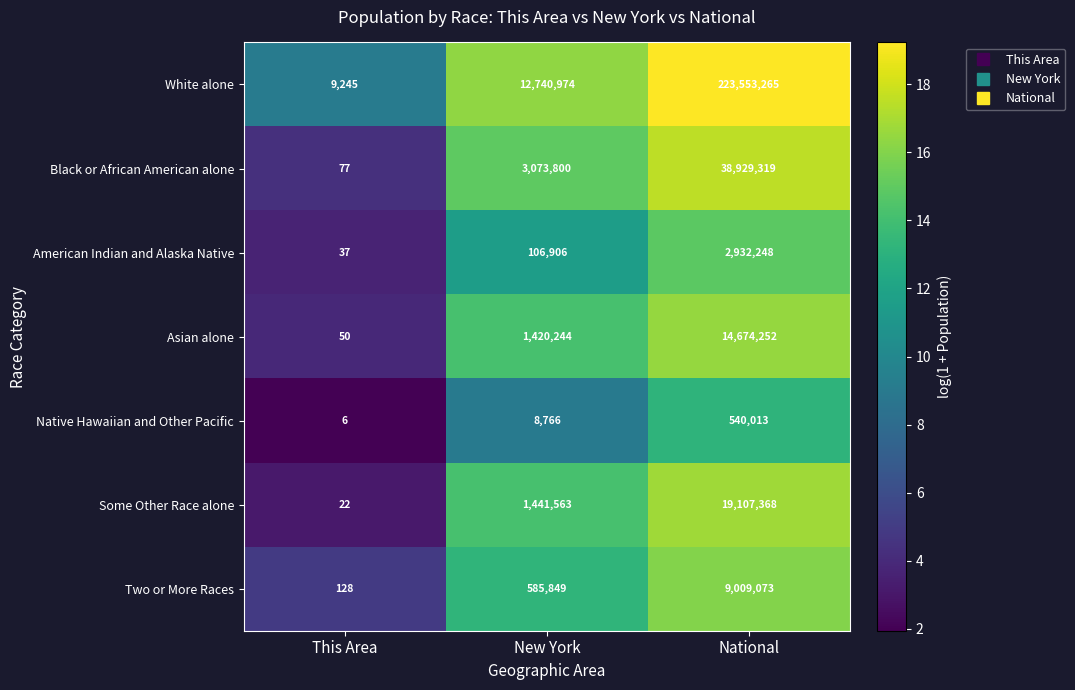

Where is Two or More Races nearest to the value 4504600?

New York